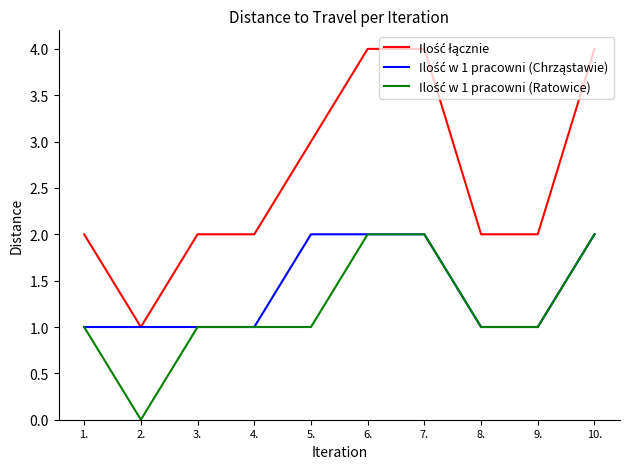

What is the total value across all series at 8.?

4